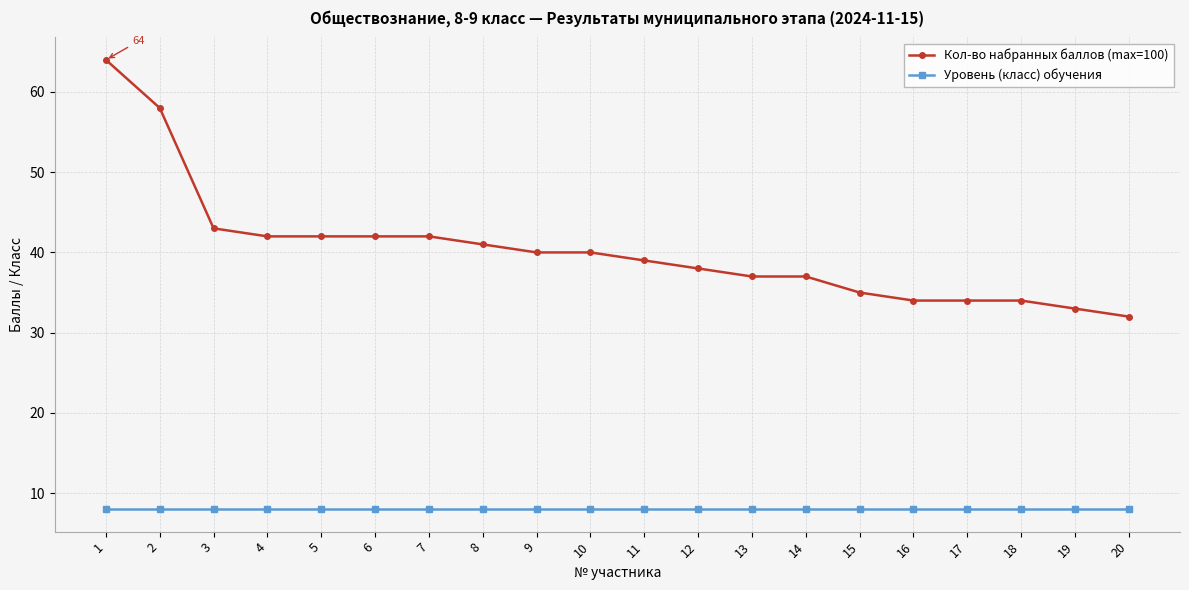

Is this an area chart (filled region under the line)?

No